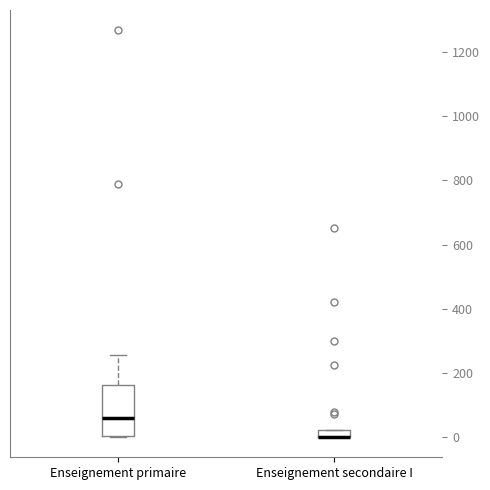

Comparing the boxes themselves (not the whiskers), which one is the tallest?

Enseignement primaire